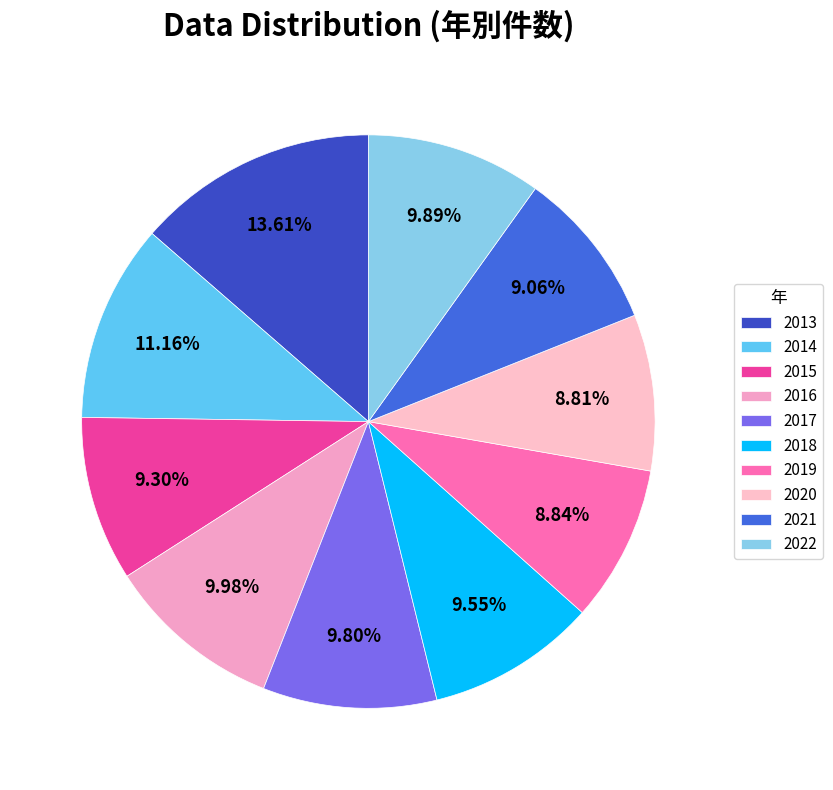

Which has a higher value, 2013 or 2020?

2013